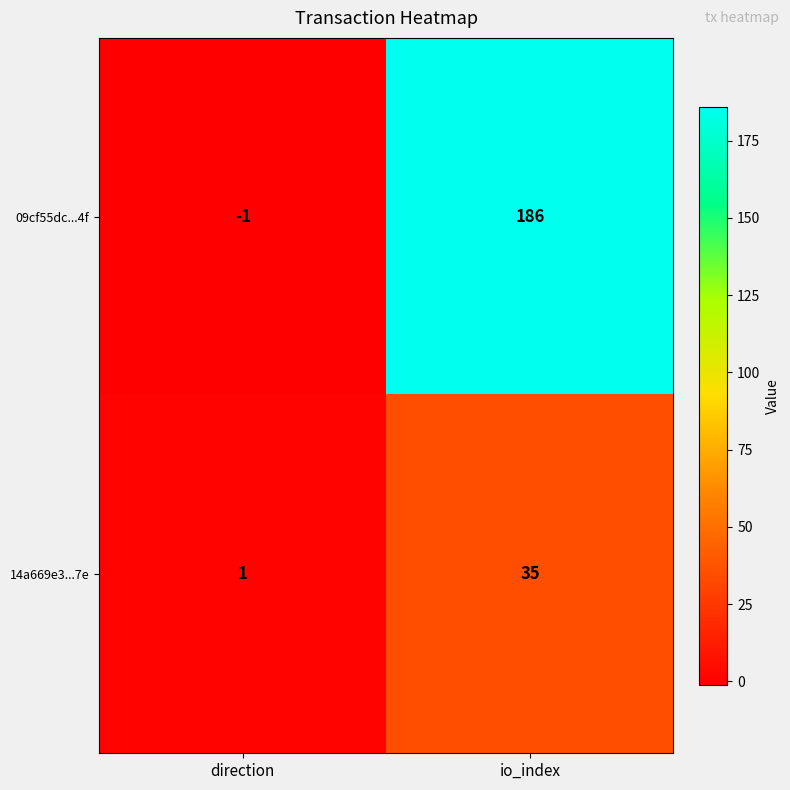

What is the minimum value shown in the chart?

-1